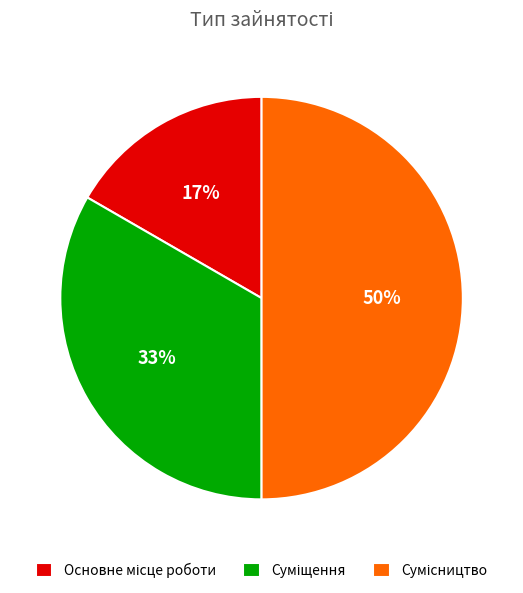

To the nearest percent, what is the average slice percentage?

33%